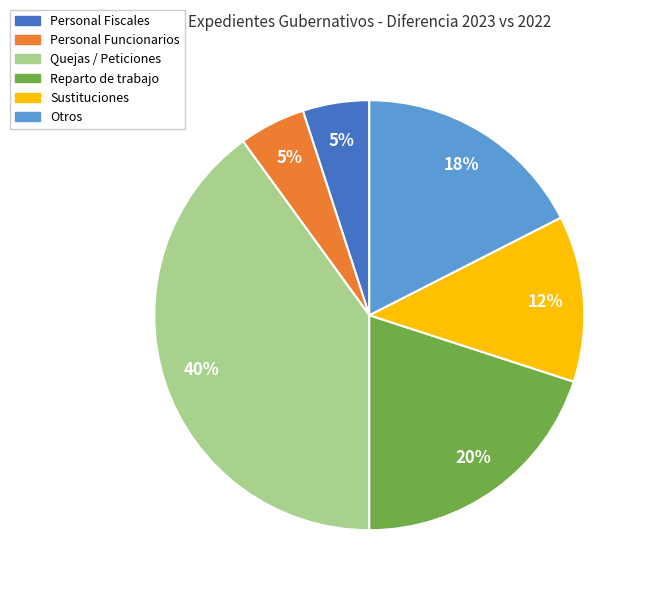

To the nearest percent, what is the average slice percentage?

17%